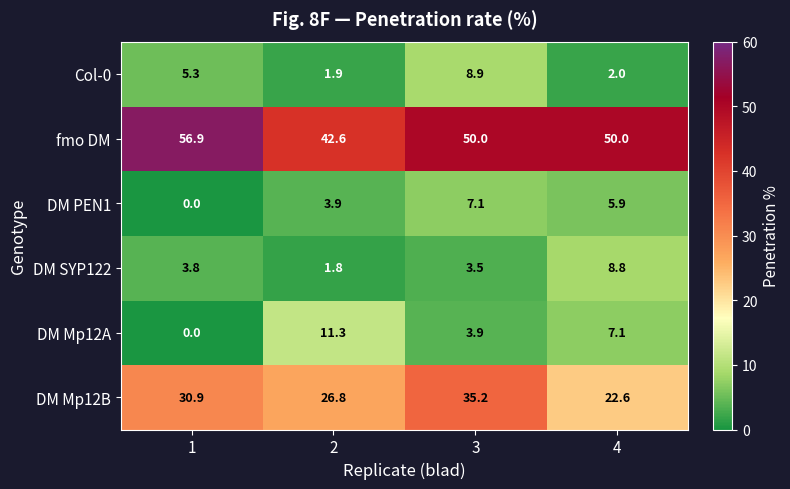

Reading right to left, extract all data points from this chart.

Col-0: 2.0	8.9	1.9	5.3
fmo DM: 50.0	50.0	42.6	56.9
DM PEN1: 5.9	7.1	3.9	0.0
DM SYP122: 8.8	3.5	1.8	3.8
DM Mp12A: 7.1	3.9	11.3	0.0
DM Mp12B: 22.6	35.2	26.8	30.9